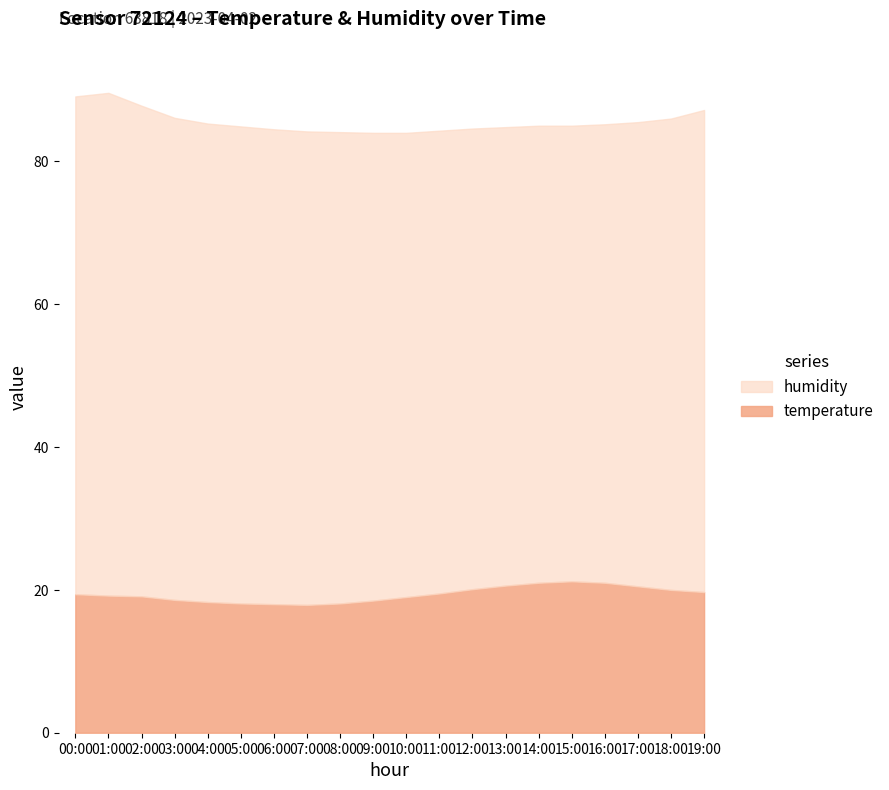

What is the total value across all series at 08:00?

84.1